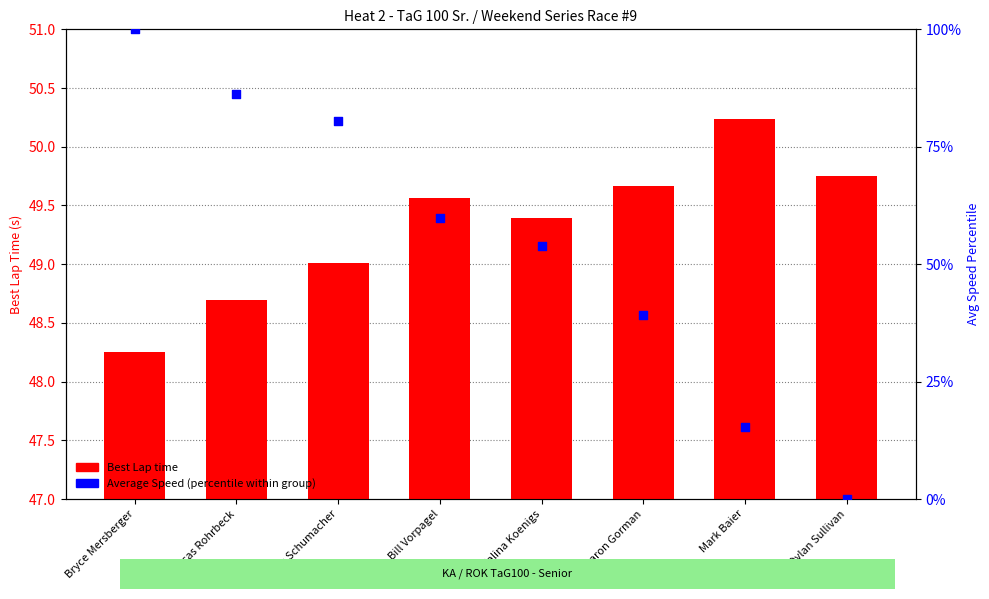

Which series has the largest total across all categories?

Average Speed (percentile)